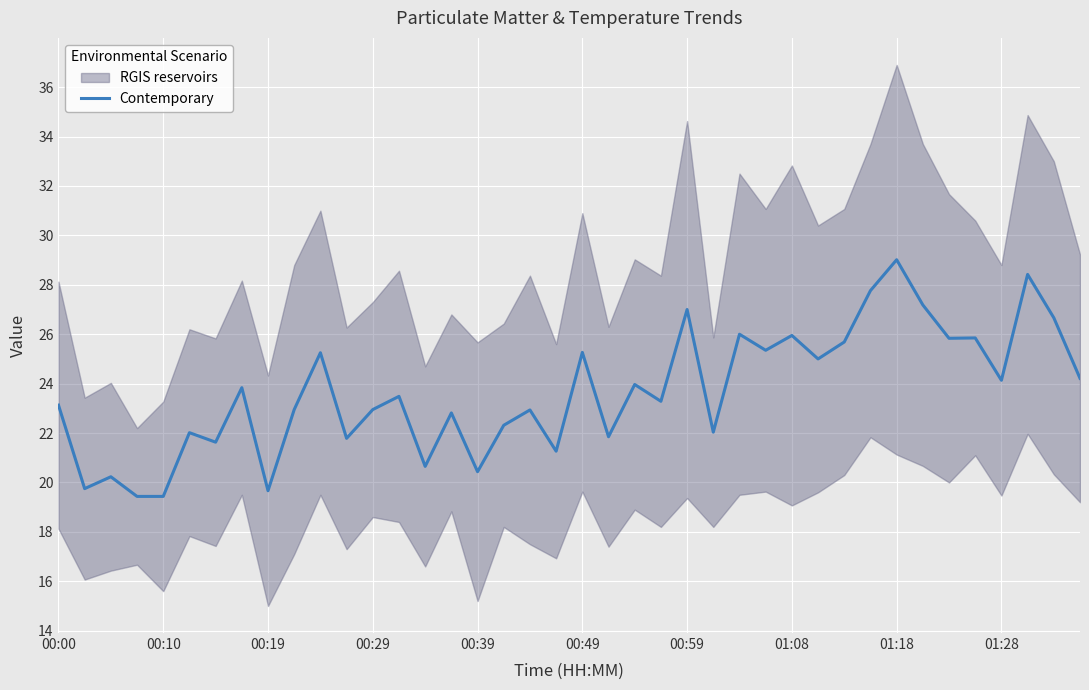

Which category has the highest value in the Contemporary series?

01:18